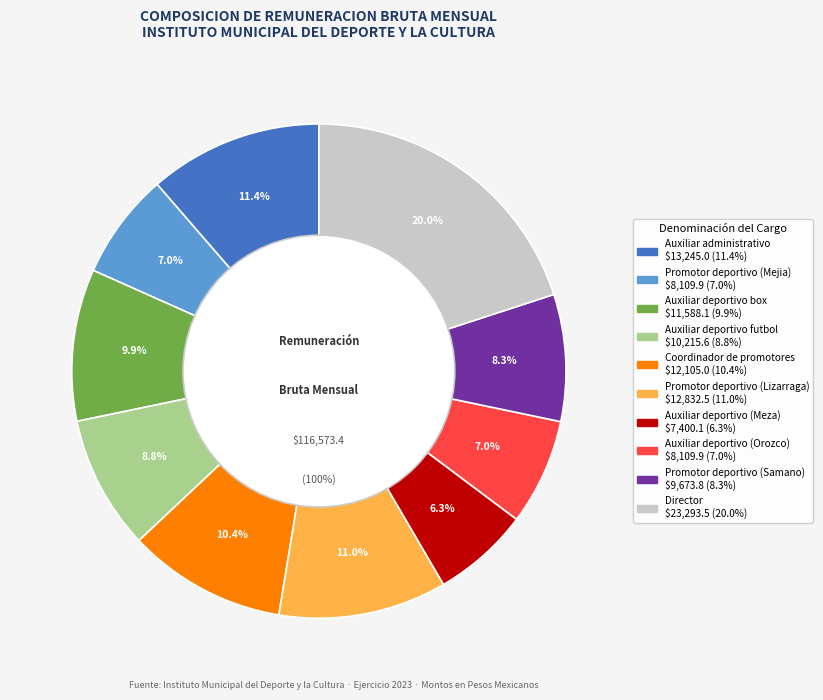

Which slice is the smallest?

Auxiliar deportivo (Meza)